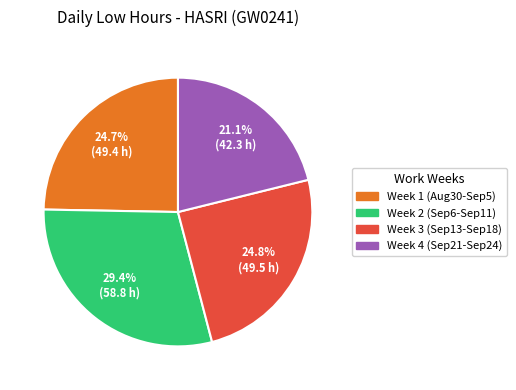

Is there any slice that represents more than half of the pie?

No